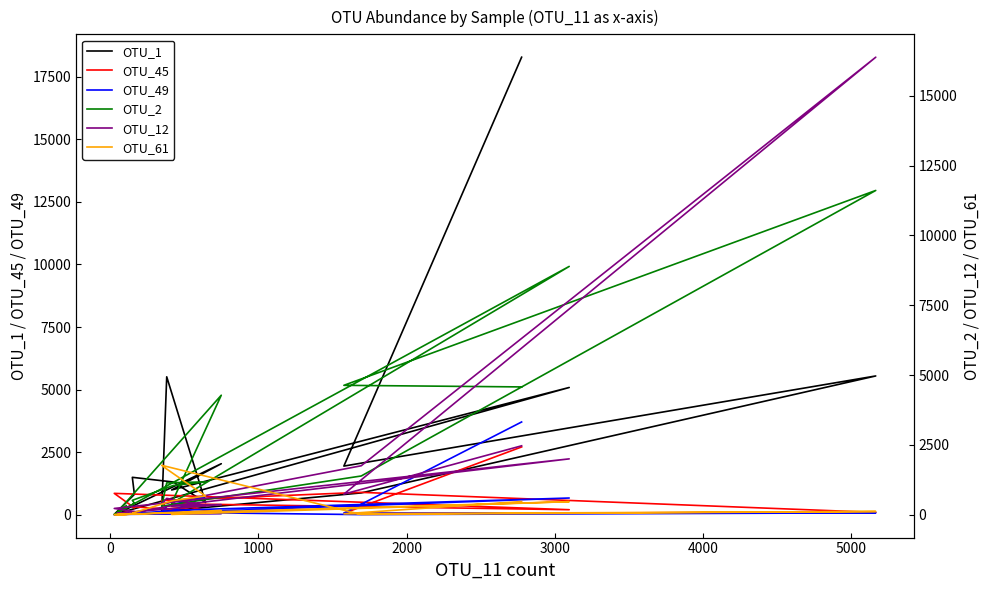

Is the value of OTU_61 at 6000 greater than the value of OTU_12 at 15?

Yes